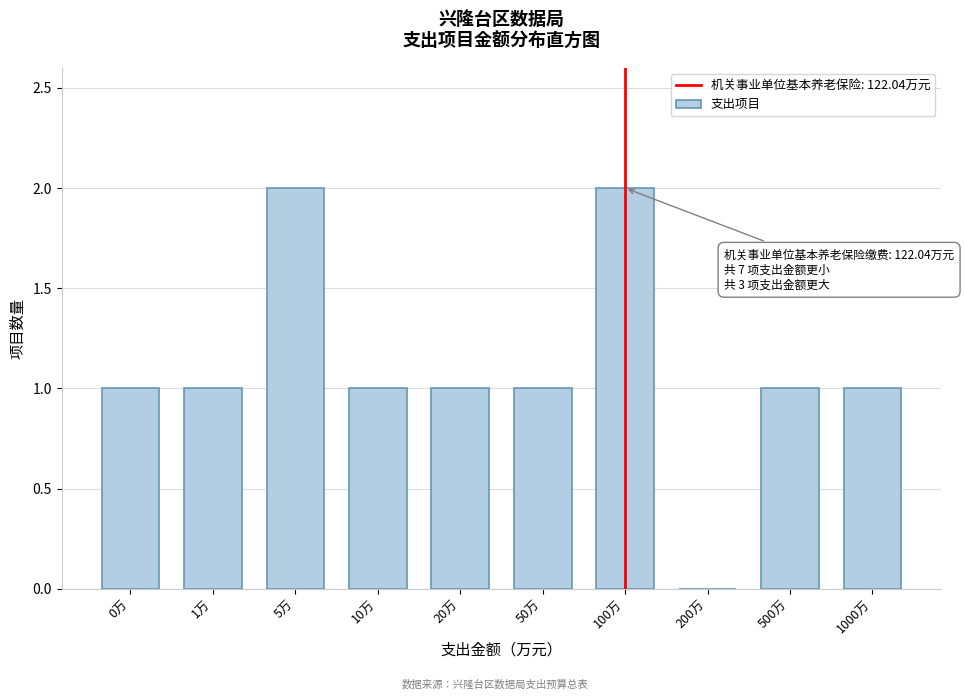

Reading left to right, list all the values displayed in this chart.

0万=1	1万=1	5万=2	10万=1	20万=1	50万=1	100万=2	200万=0	500万=1	1000万=1